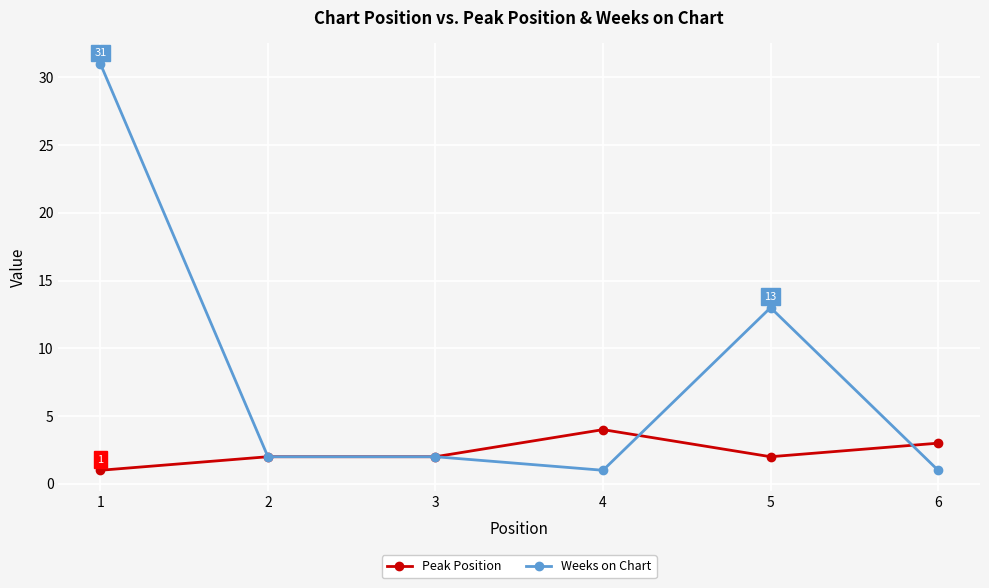

At which label is Weeks on Chart closest to 16?

5